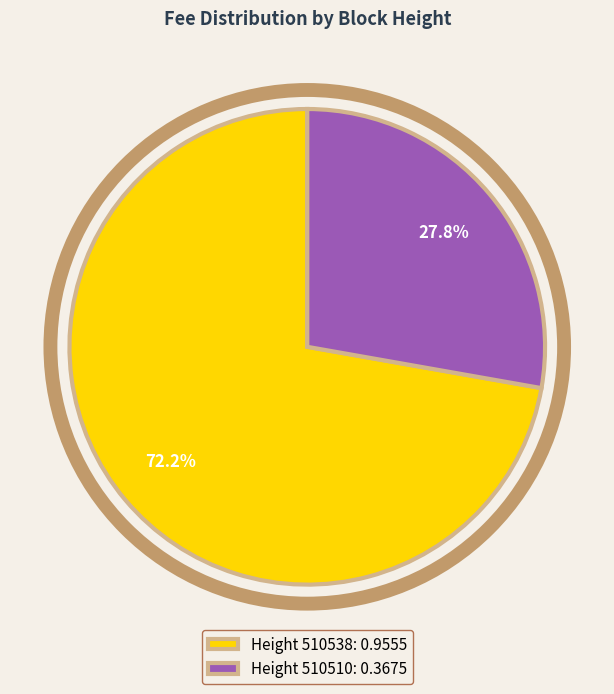

How much of the chart is everything except Height 510510: 0.3675?

72.2%